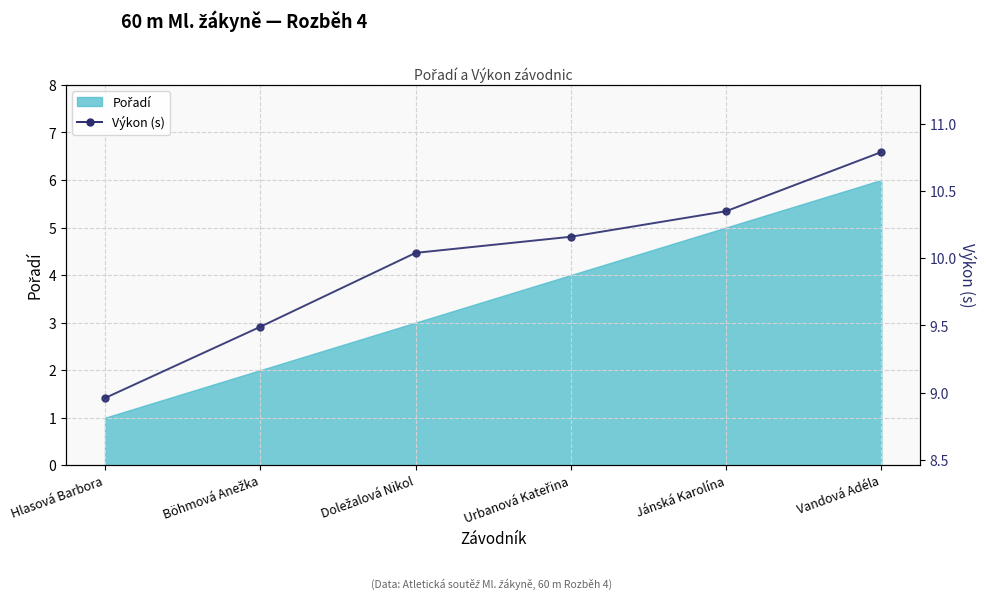

True or false: the data shows 10.2 at Urbanová Kateřina.

True